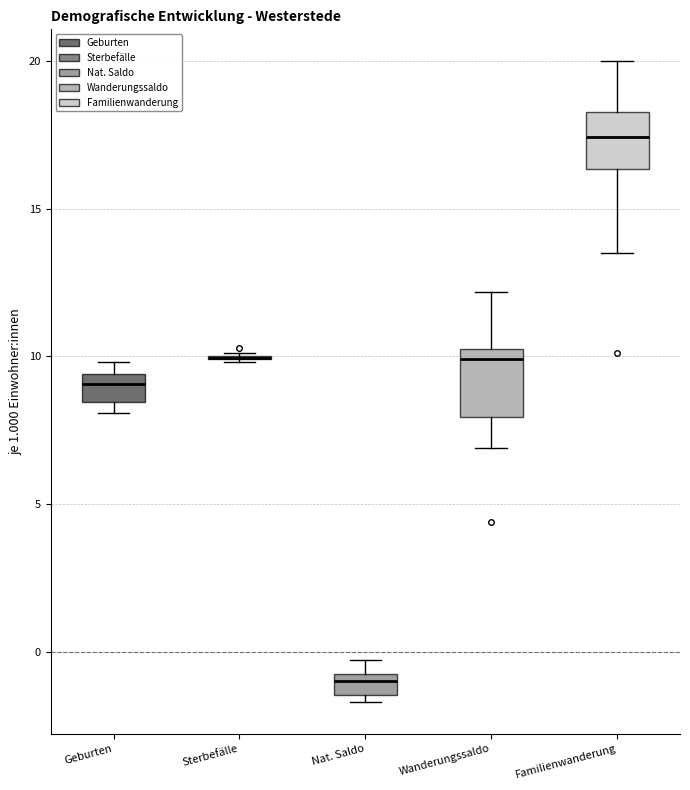

Where is the lower edge of the box for Geburten on the y-axis? The values are not printed on the chart, so give them approximately, as read against the axis.

8.5